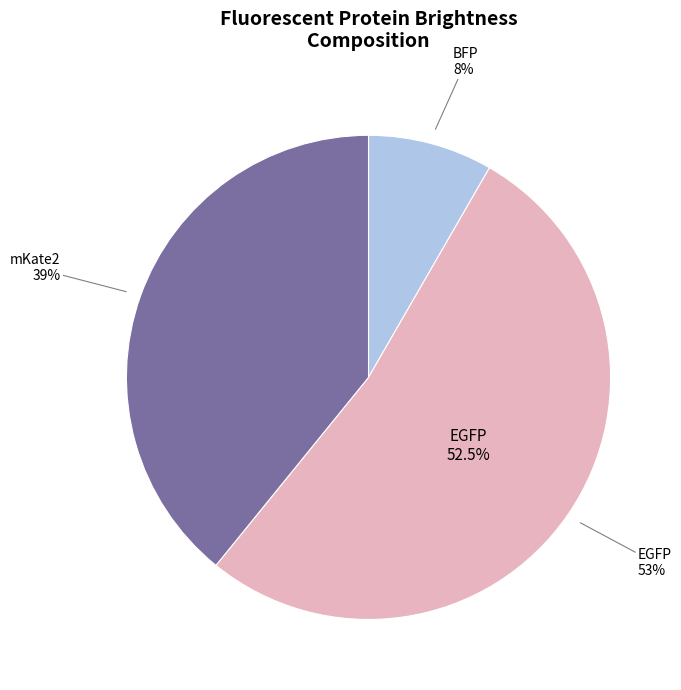

How much of the chart is everything except EGFP?

47.5%